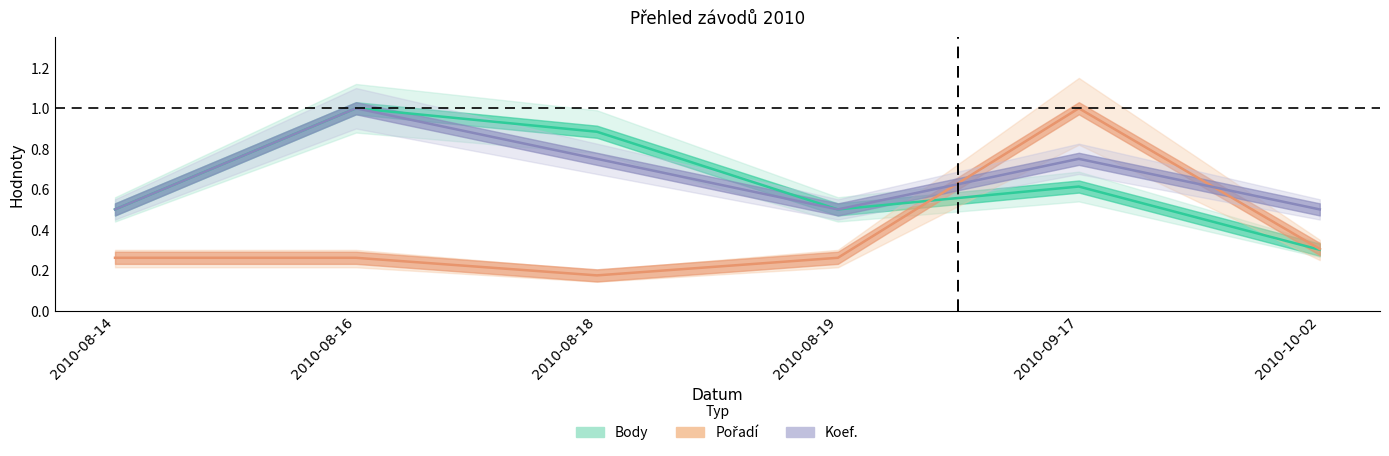

What is the difference between the Koef. values at 2010-08-16 and 2010-10-02?

0.5